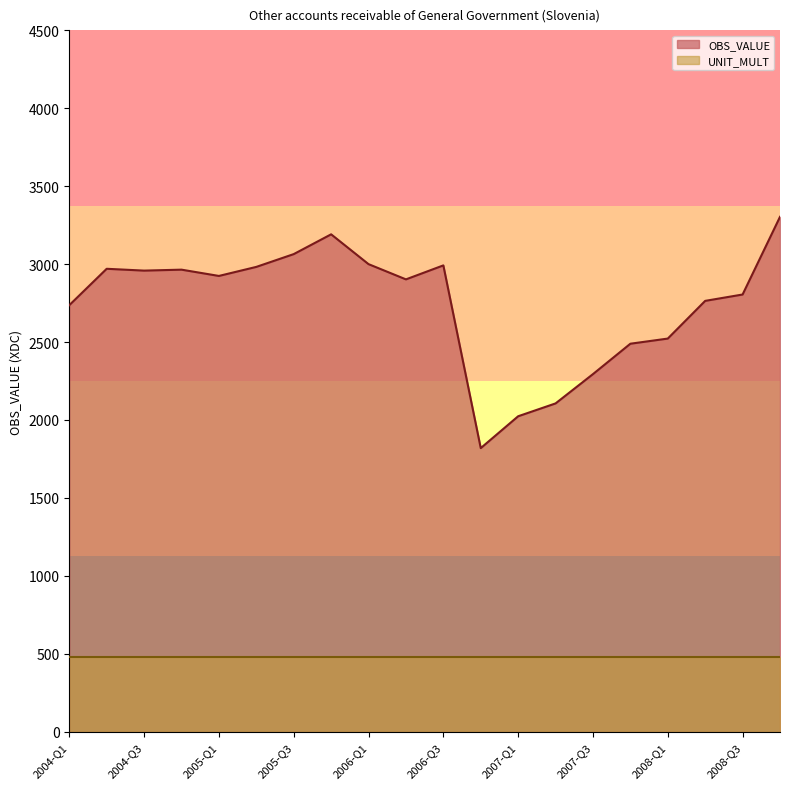

Which category has the lowest value across all series?

2006-Q4